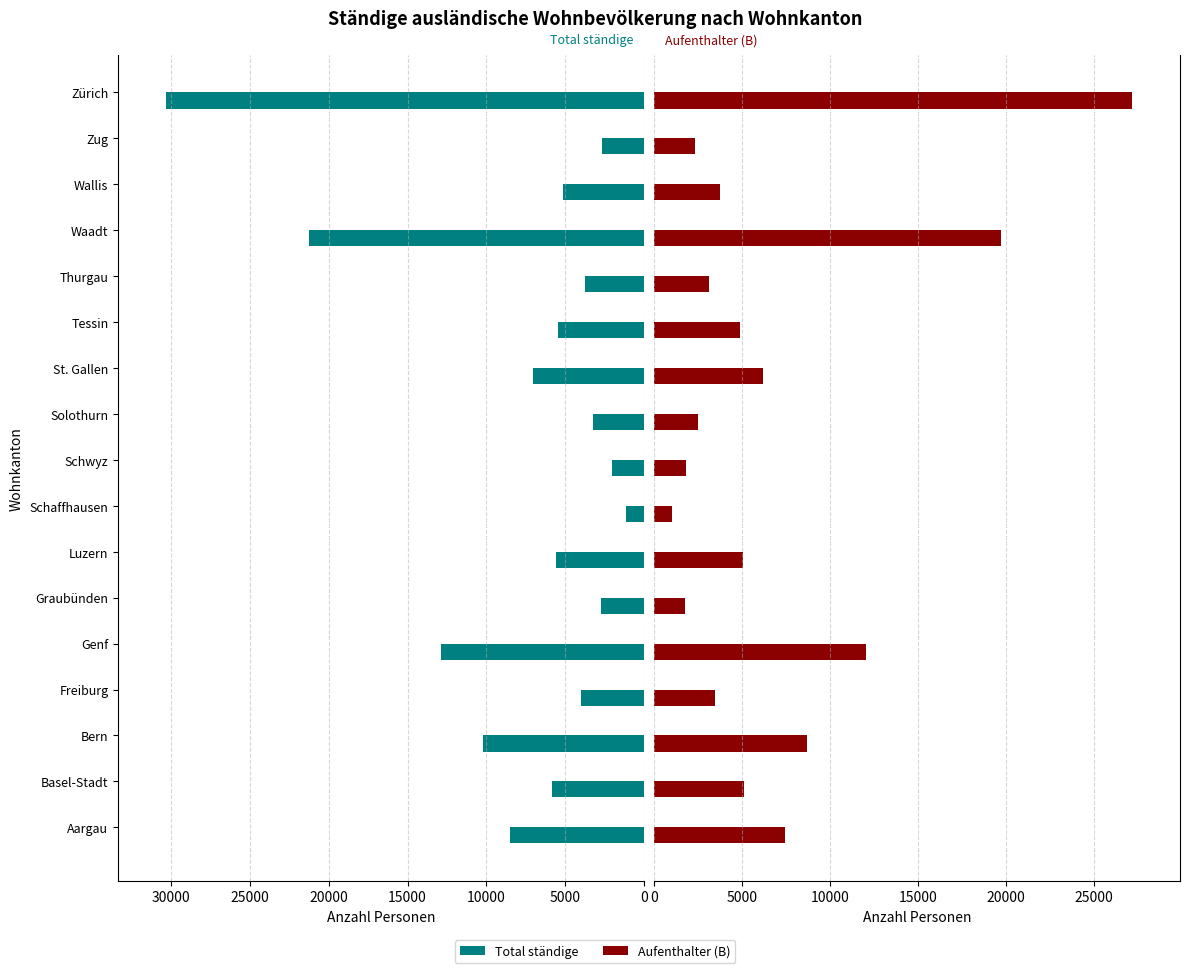

Which series has the largest total across all categories?

Total ständige